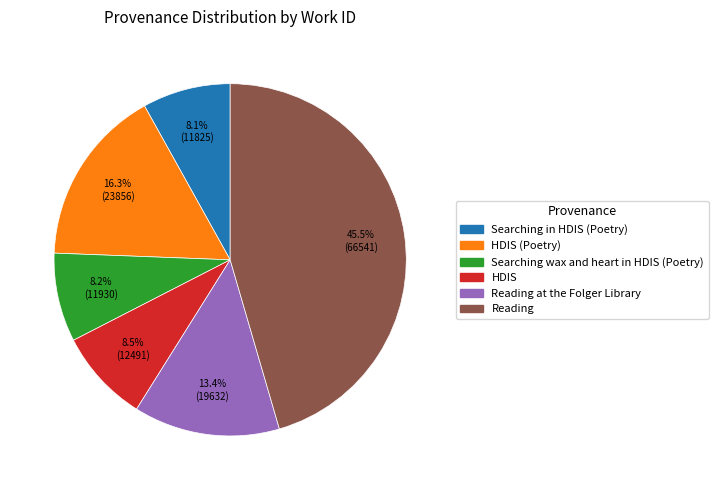

Is there any slice that represents more than half of the pie?

No